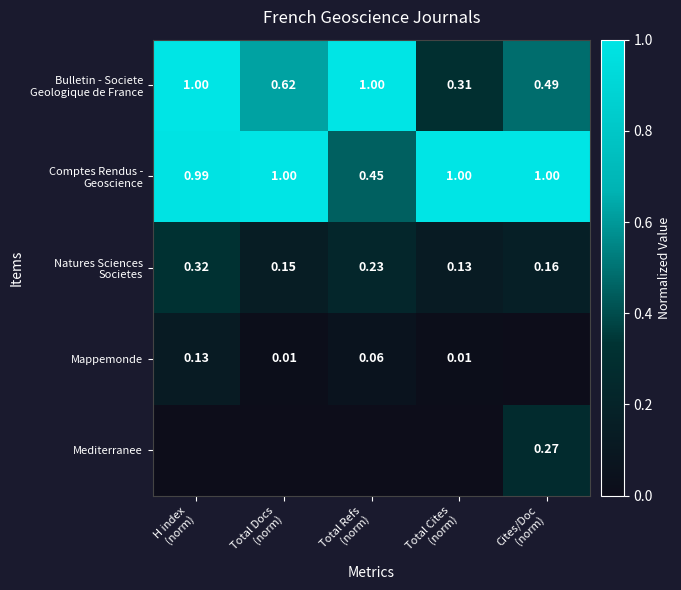

True or false: Comptes Rendus - Geoscience has a value of 1.0 at Total Docs (norm).

True